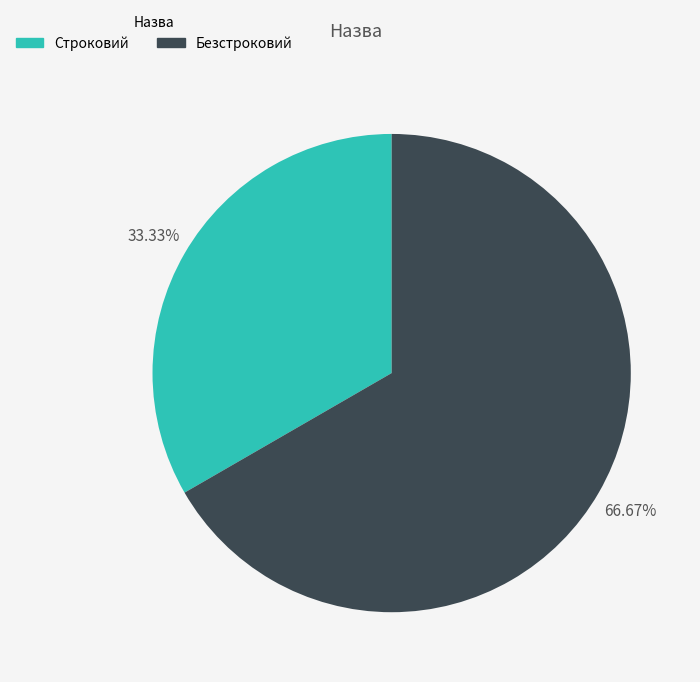

Rank the categories by value from highest to lowest.

Безстроковий, Строковий